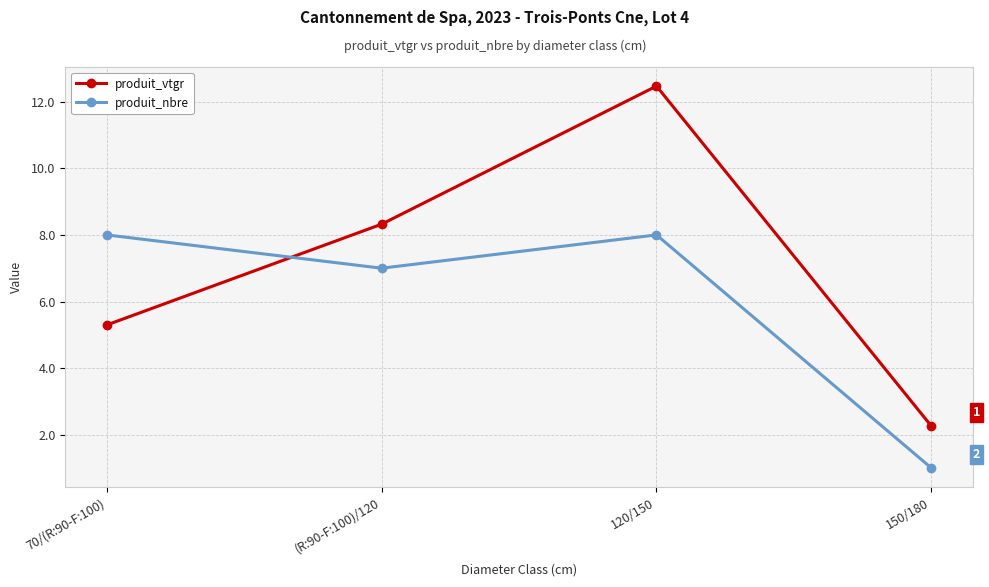

Does the chart have visible grid lines?

Yes